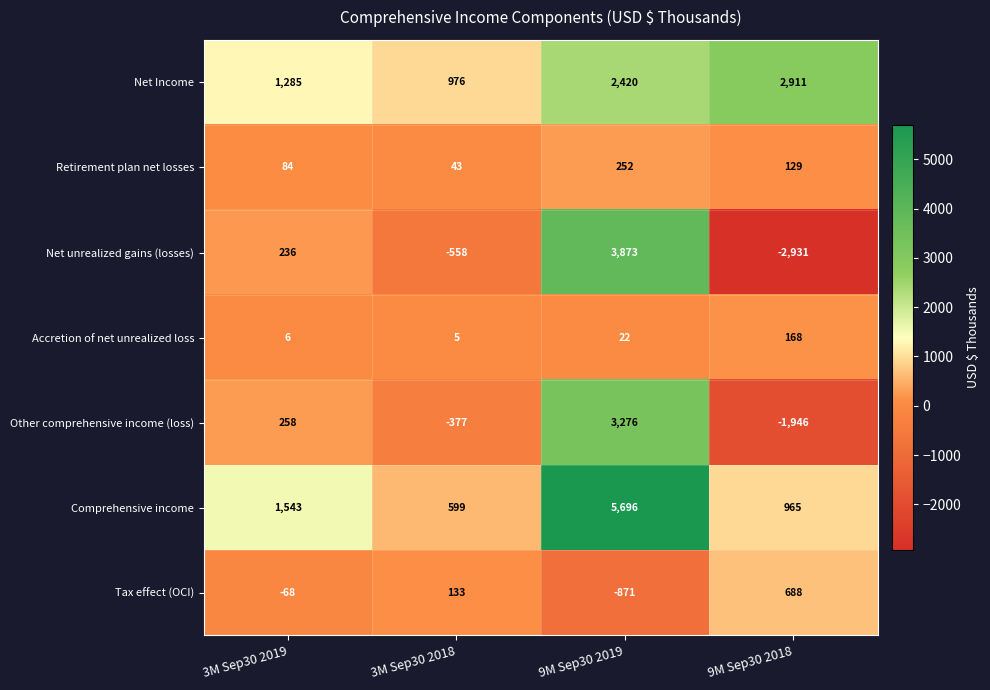

Where is Comprehensive income nearest to the value 3147?

3M Sep30 2019